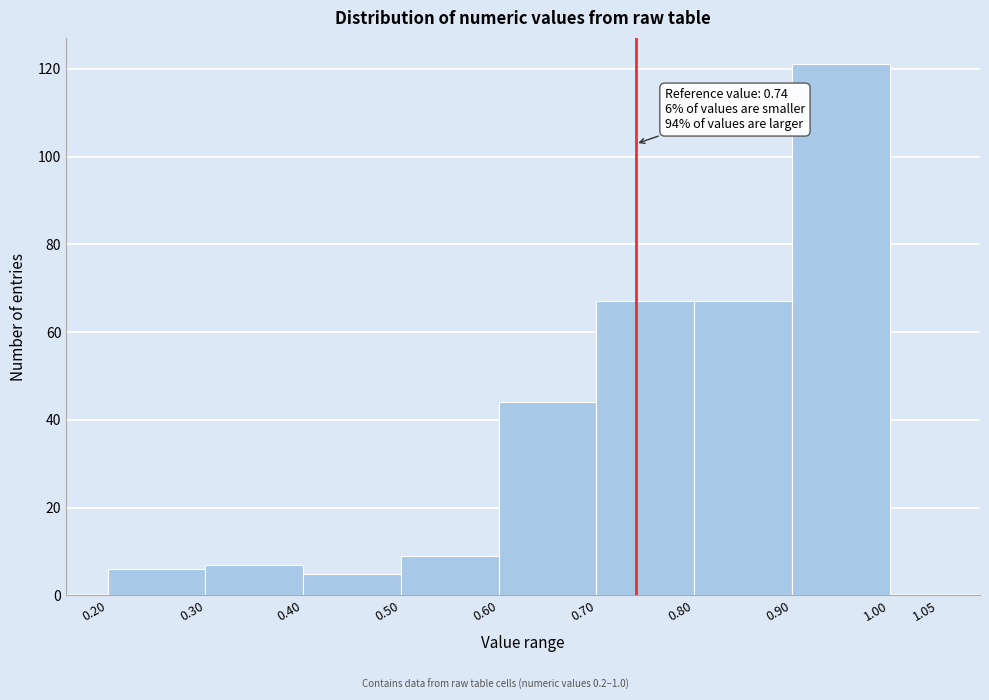

Which range on the x-axis has the tallest bar?

0.90 to 1.00